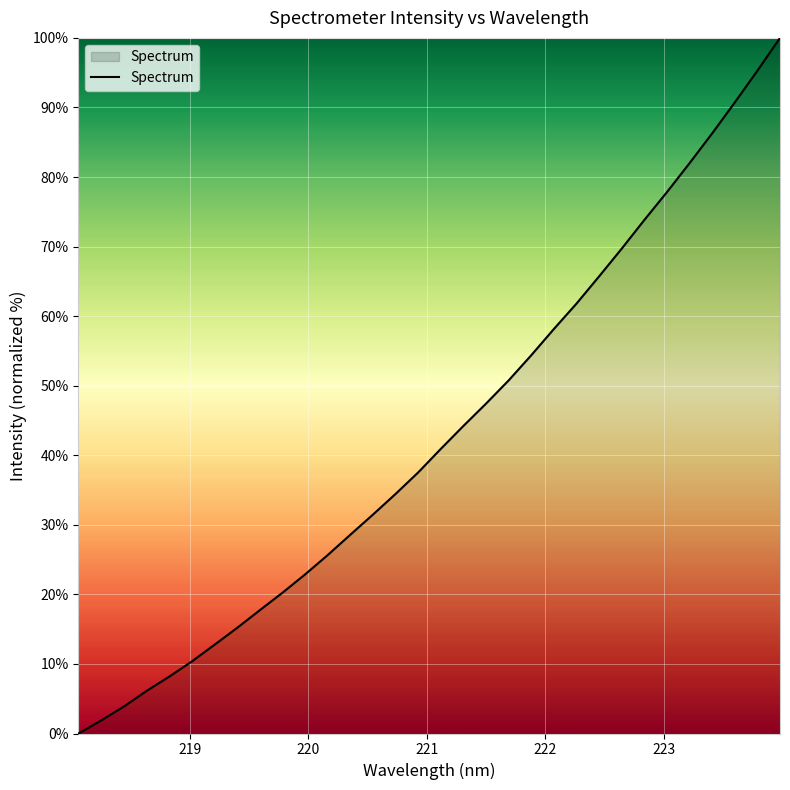

What is the maximum value shown in the chart?

100.0